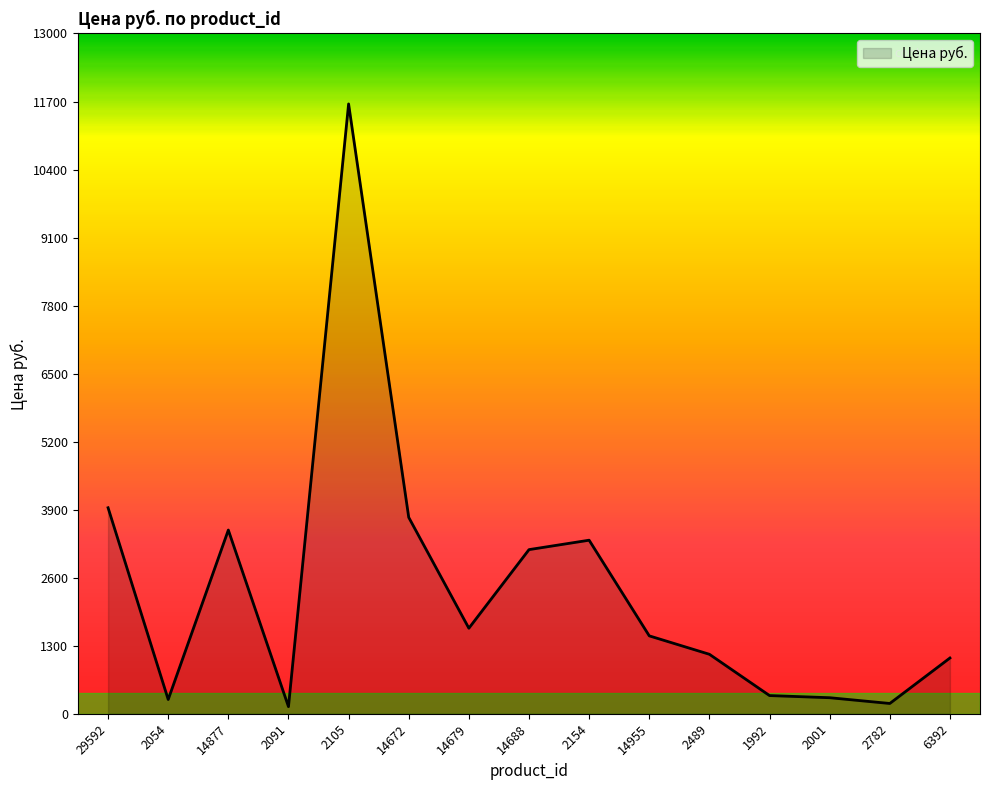

Where is the first local maximum?

14877